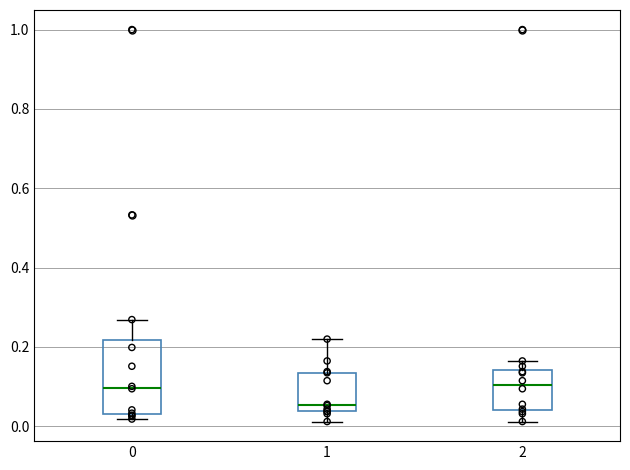

Reading left to right, transcribe this box plot: for each box, give where its median line is, the range the box spans, and where its two whiskers end, as read against the y-axis. The values are not printed on the chart, so give them approximately, as read against the axis.

0: median 0.10, box 0.04 to 0.22, whiskers 0.02 to 0.26
1: median 0.06, box 0.04 to 0.14, whiskers 0.02 to 0.22
2: median 0.10, box 0.04 to 0.14, whiskers 0.02 to 0.16